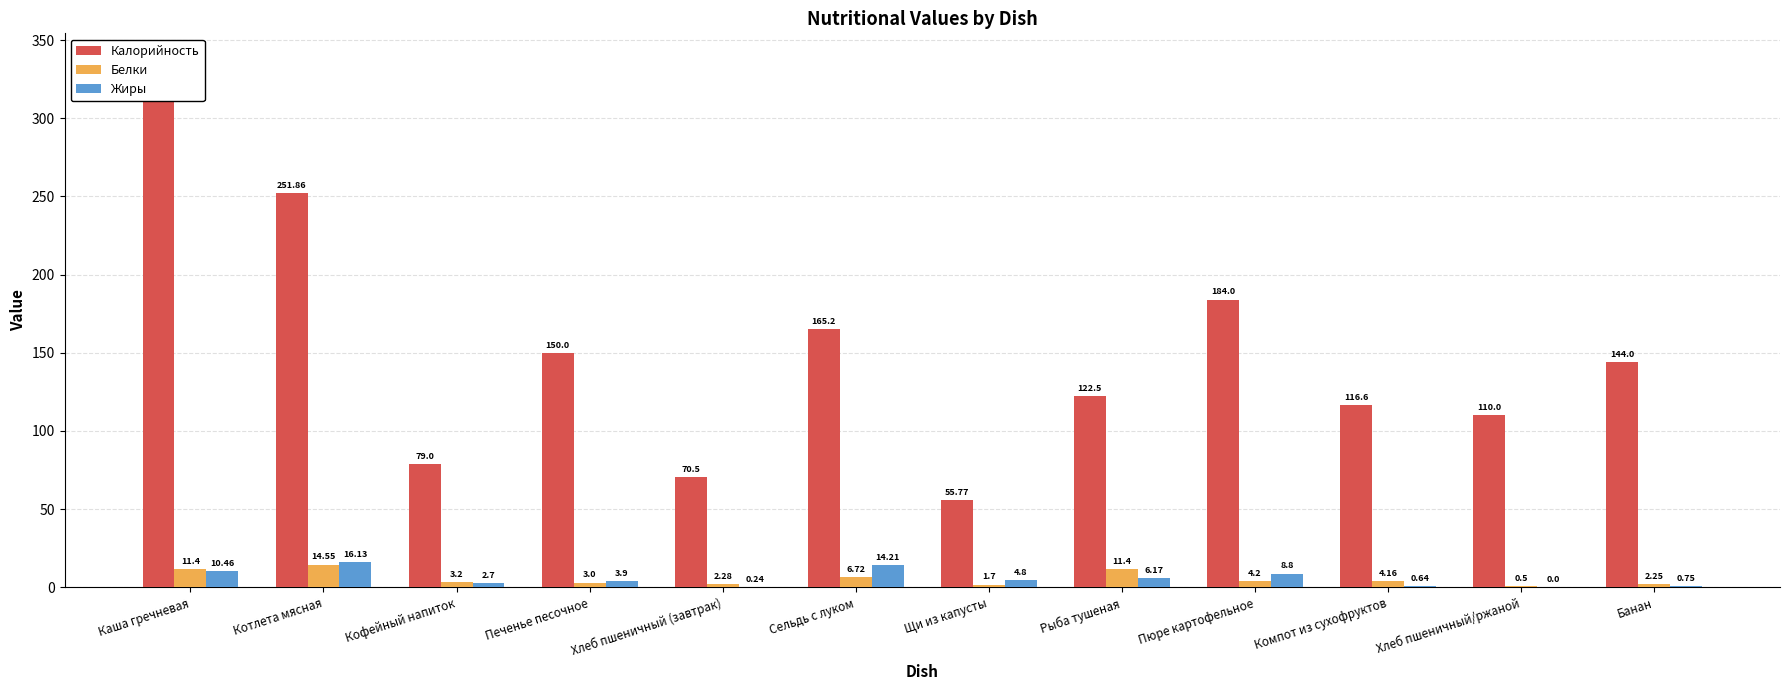

What is the label of the 5th bar from the left?

Хлеб пшеничный (завтрак)